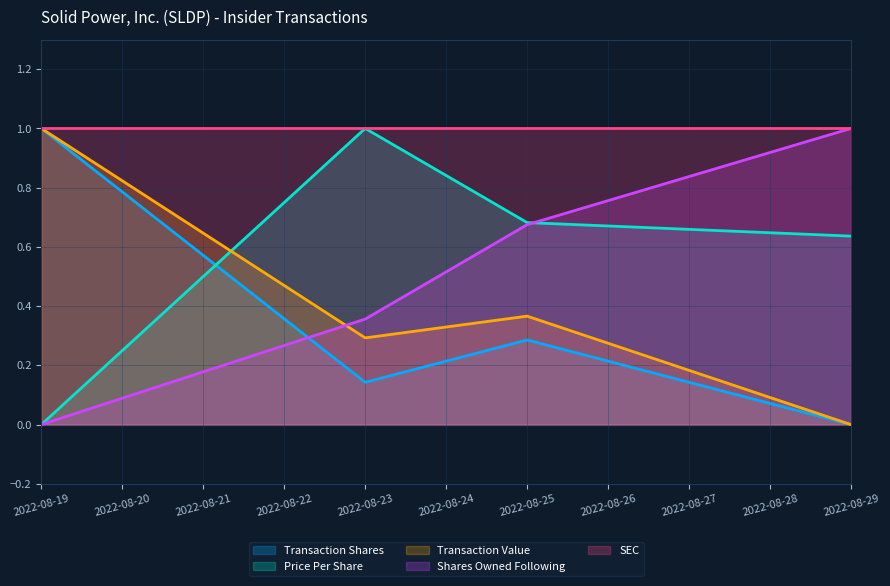

What is the highest value of the transactionShares series?

1.0